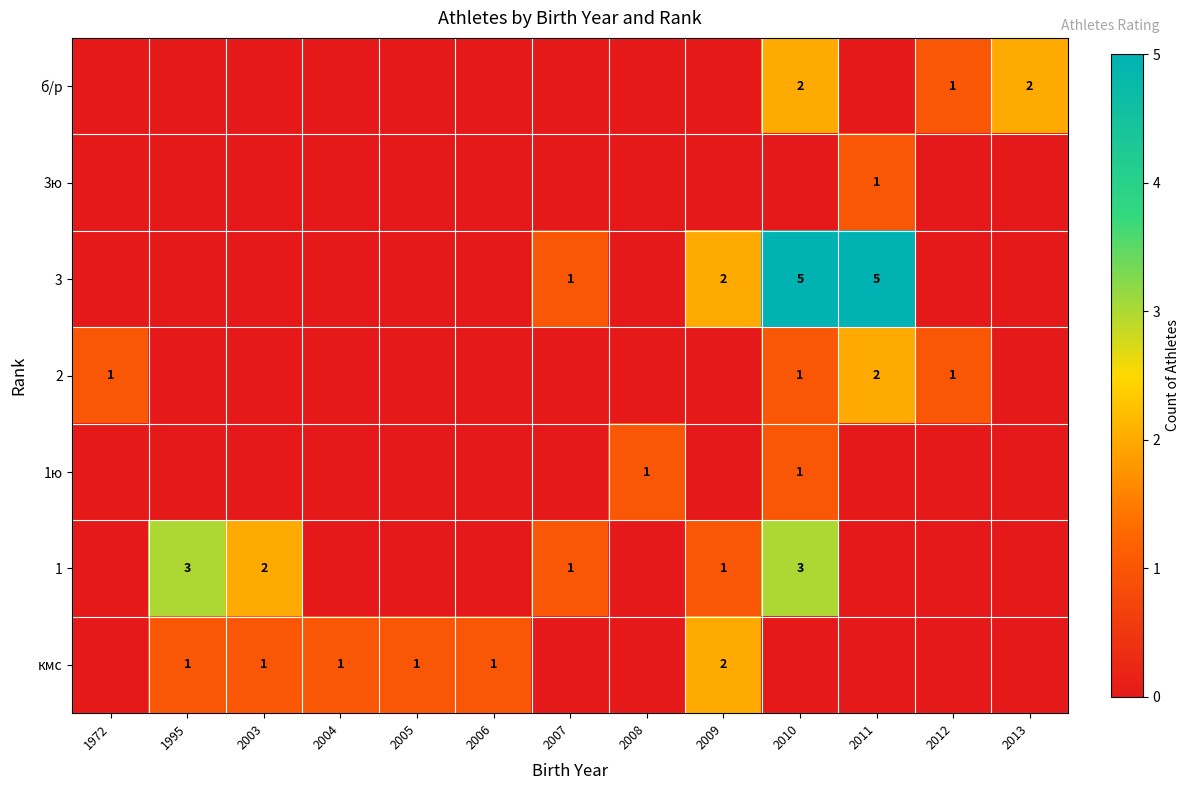

True or false: кмс has a value of 2 at 2009.

True